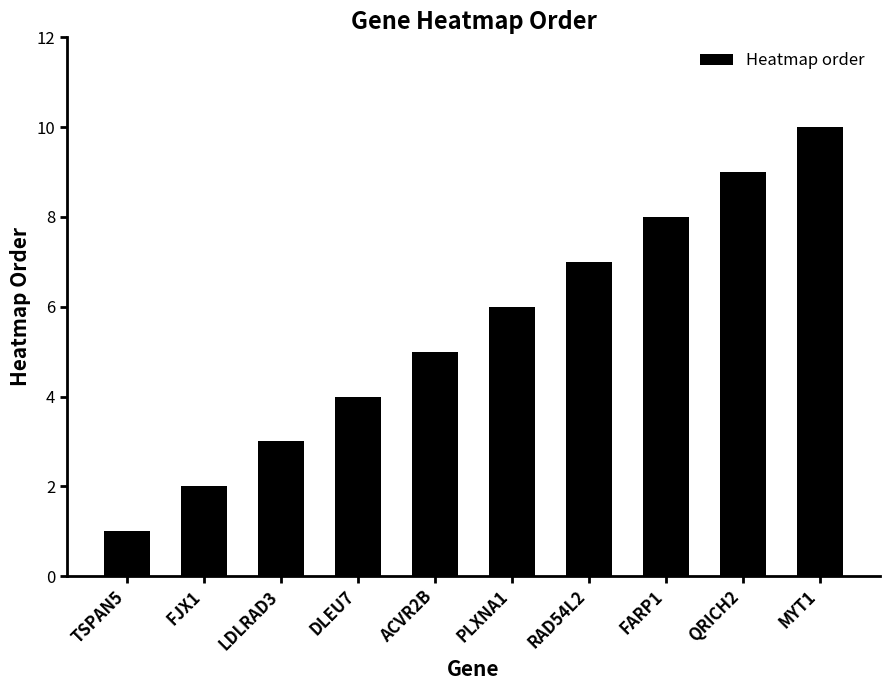

What is the sum of all values?

55